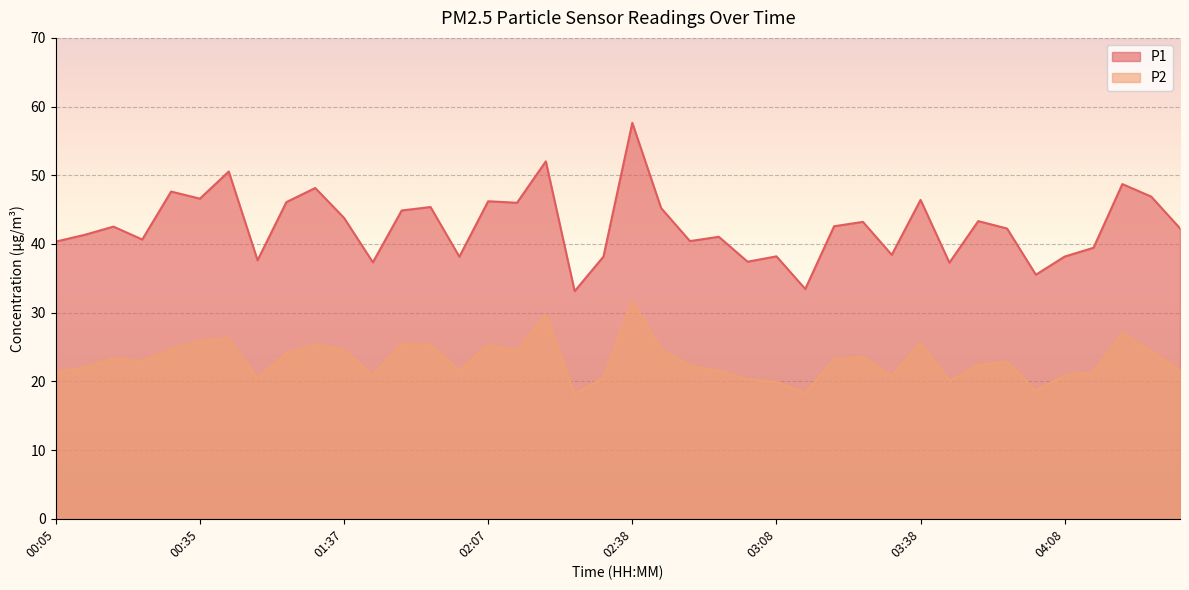

True or false: P2 and P1 intersect in this chart.

False